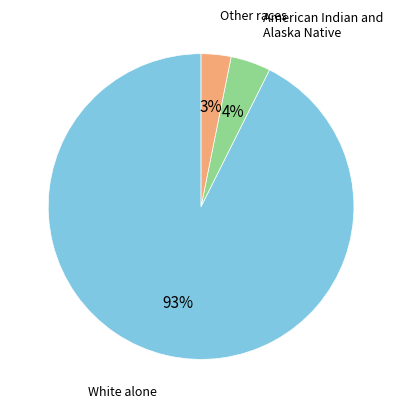

How many segments does this pie chart have?

3